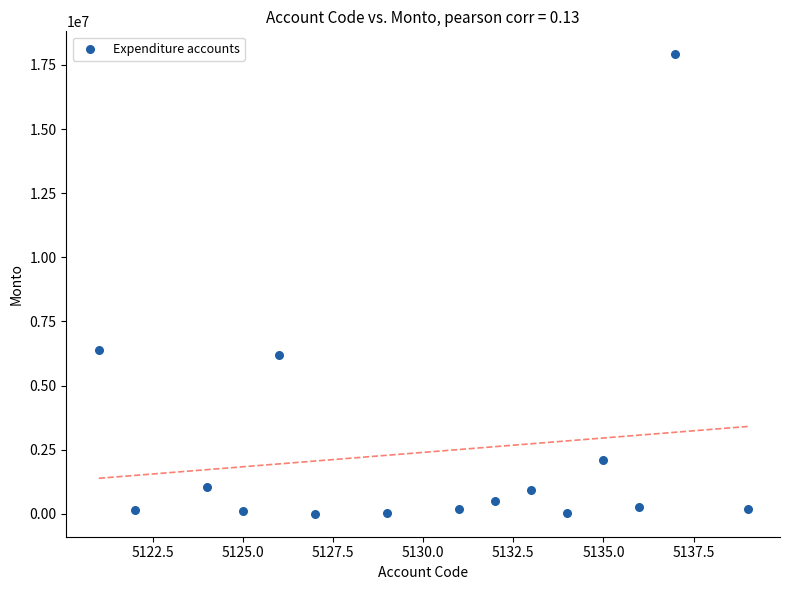

What is the range of X values (max minus min)?

18.0